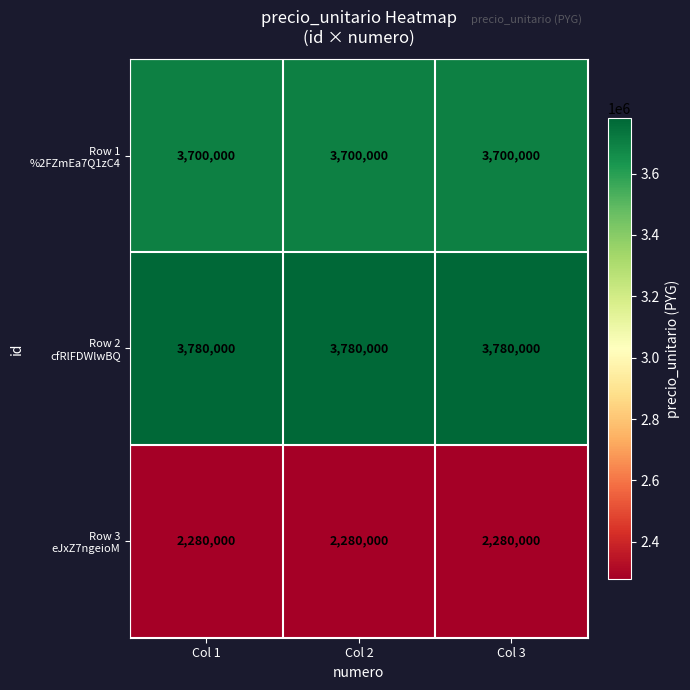

At how many categories does at least one series exceed 2990844?

3